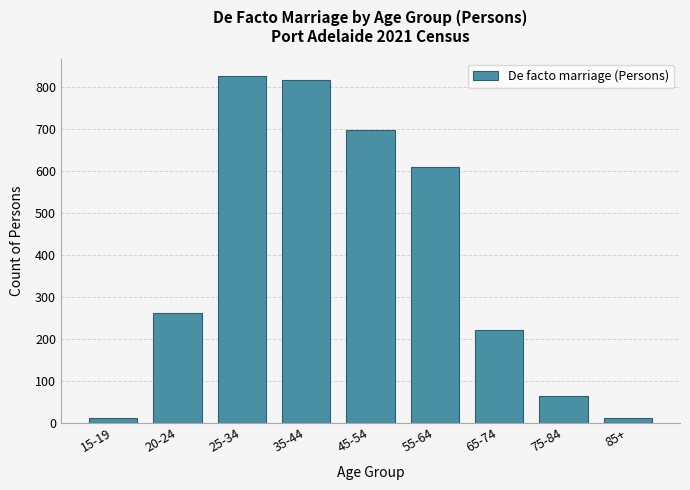

Reading left to right, extract all data points from this chart.

15-19=12	20-24=262	25-34=827	35-44=817	45-54=697	55-64=610	65-74=221	75-84=63	85+=12